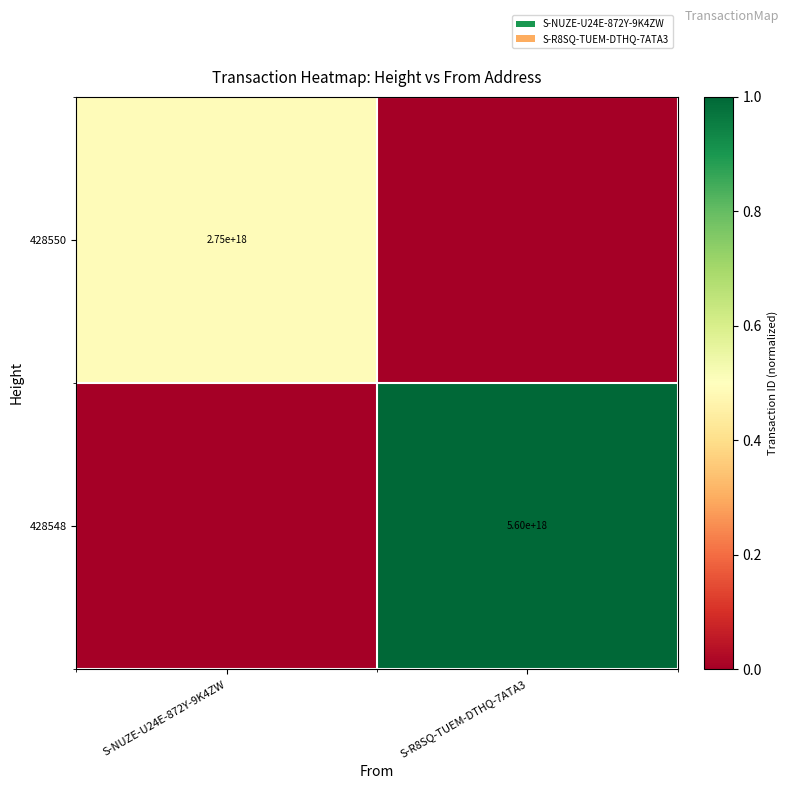

Is it true that 428550 equals 2750000000000000000 at S-NUZE-U24E-872Y-9K4ZW?

True